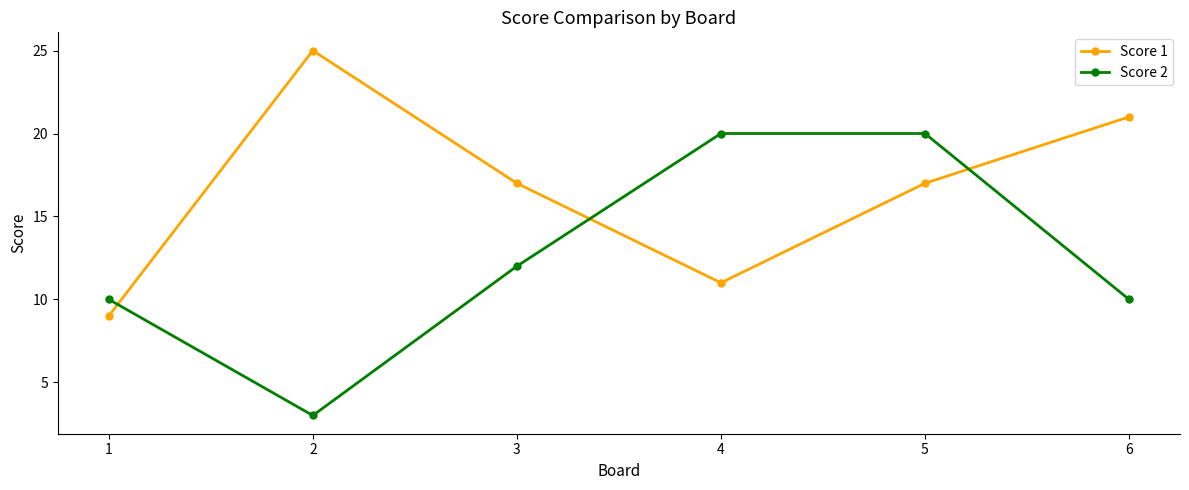

What is the greatest value displayed?

25